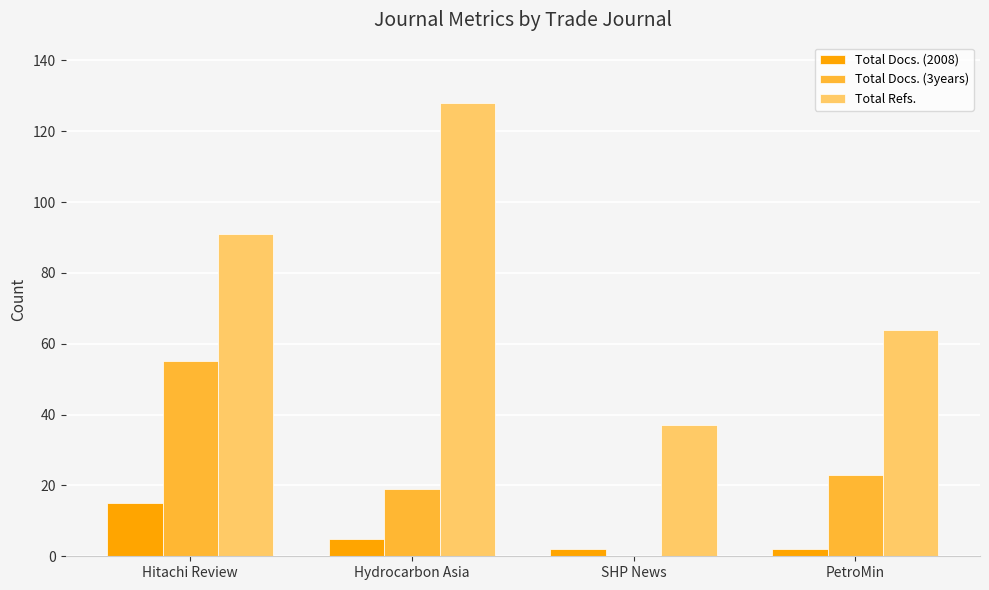

What is the sum of all Total Docs. (2008) values?

24